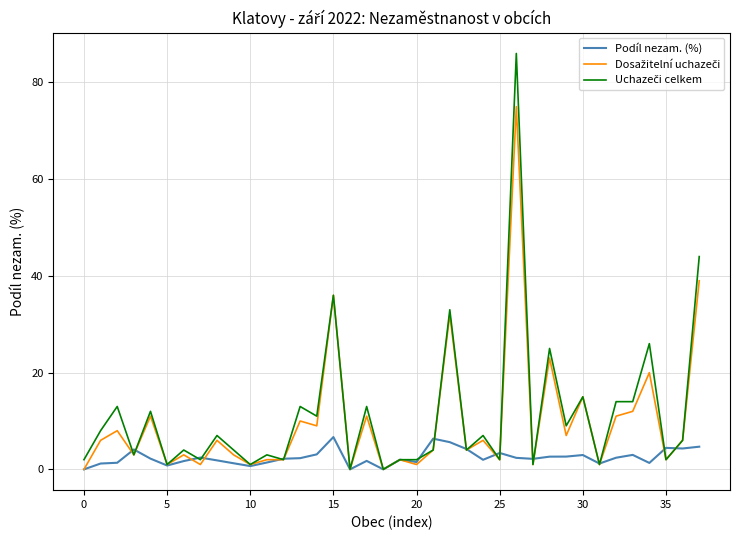

What is the maximum value for Podíl nezam. (%)?

6.7